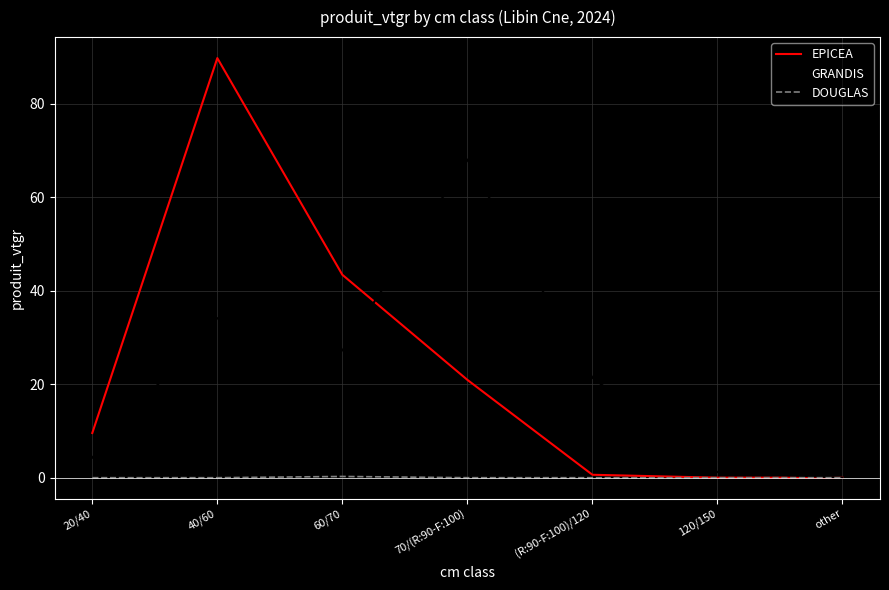

What position from the right is 120/150?

2